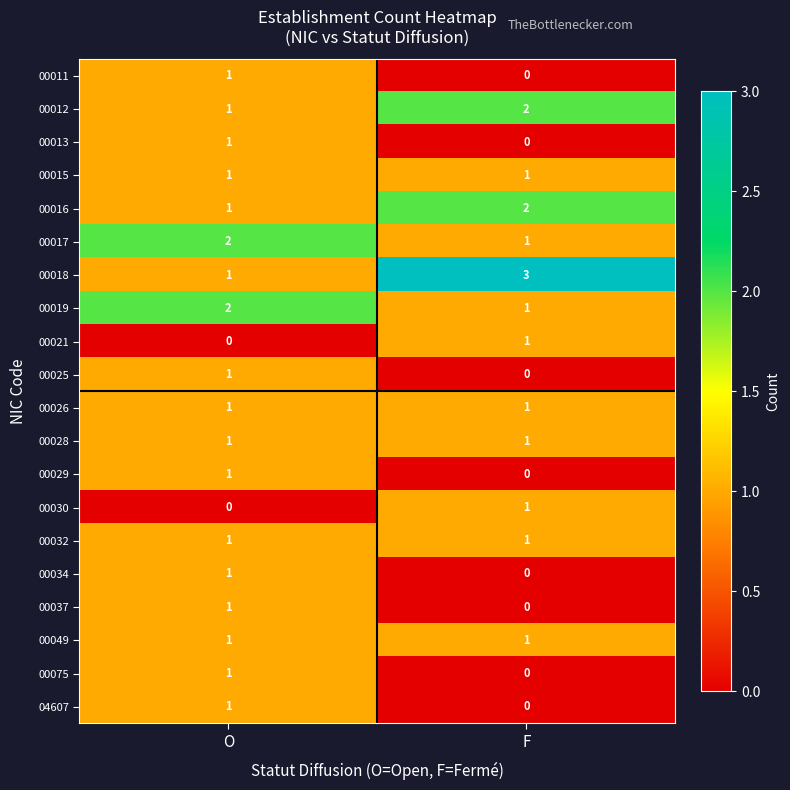

What is the difference between the highest and lowest values at O?

2